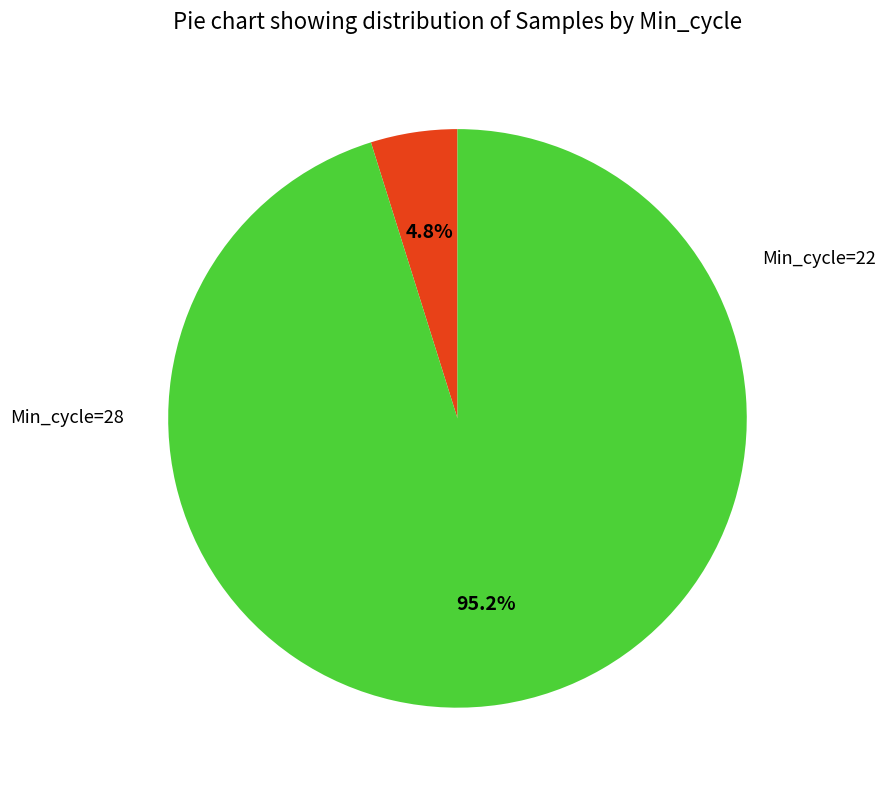

Does any single category account for the majority?

Yes